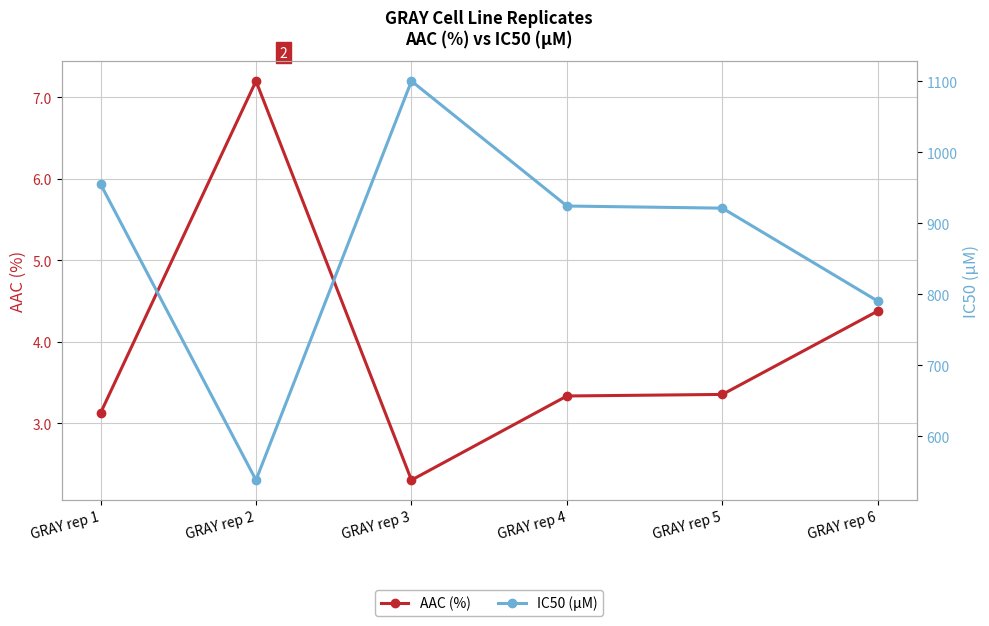

Where is AAC (%) nearest to the value 4?

GRAY rep 6